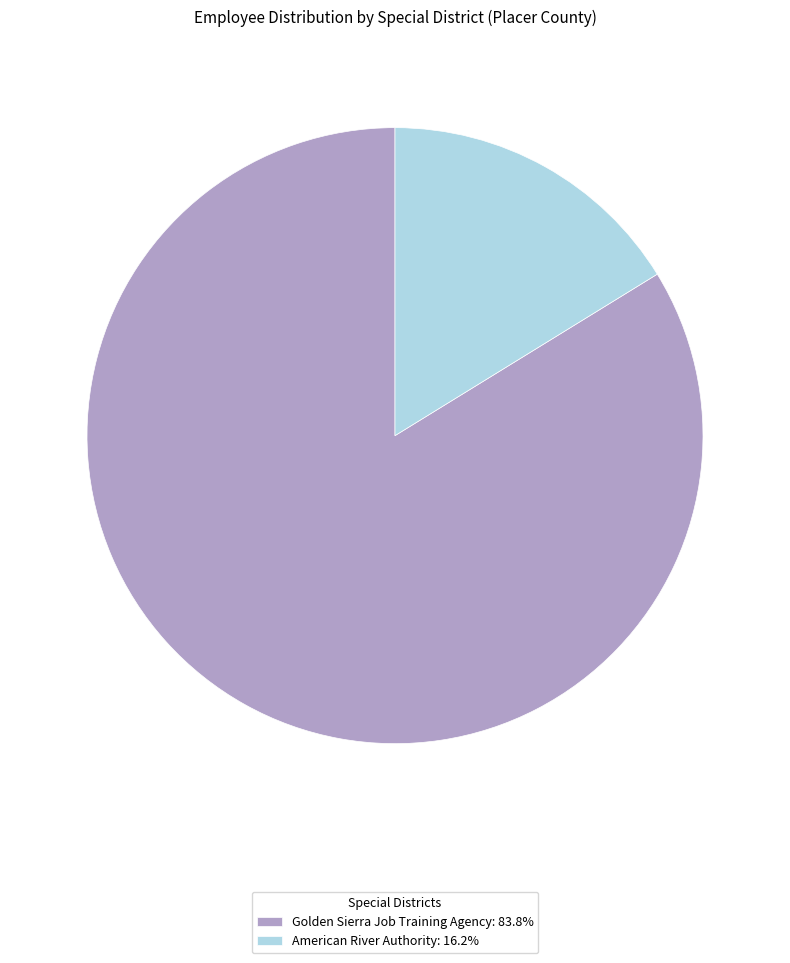

Do Golden Sierra Job Training Agency: 83.8% and American River Authority: 16.2% together represent more than half of the pie?

Yes